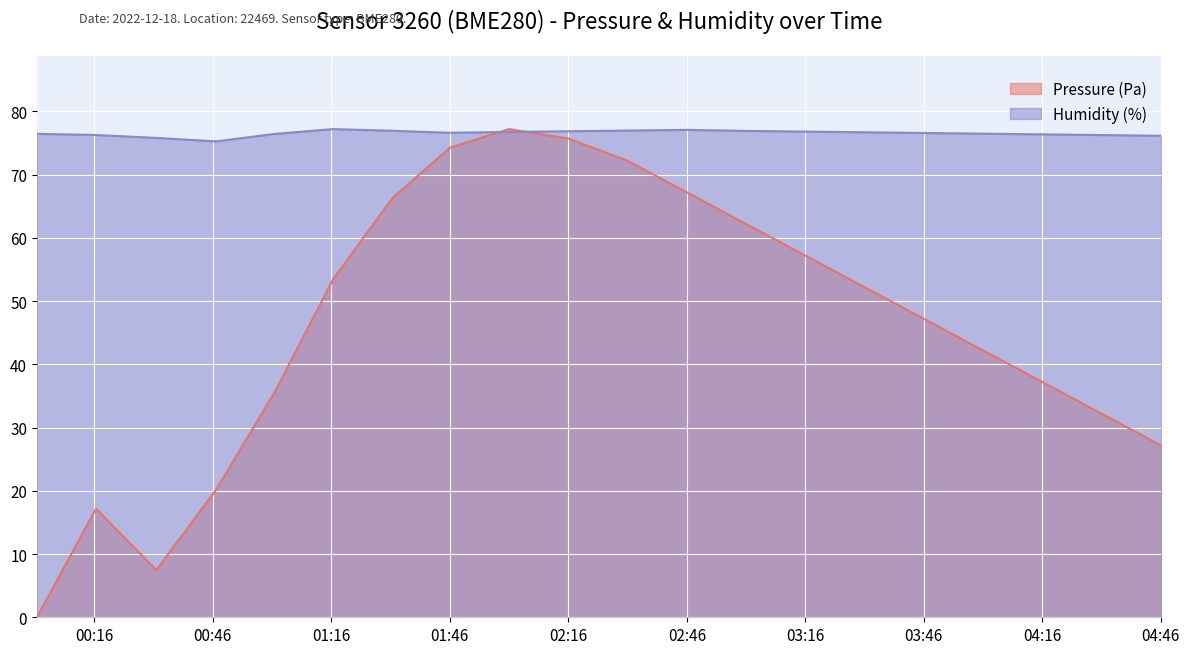

How many data points does each series have?

20